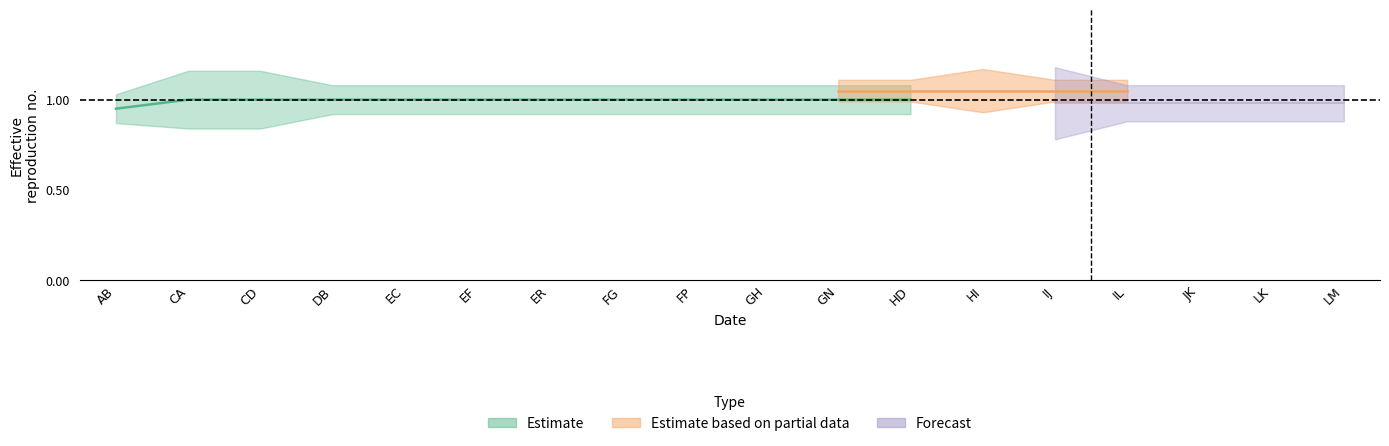

Is this an area chart (filled region under the line)?

No